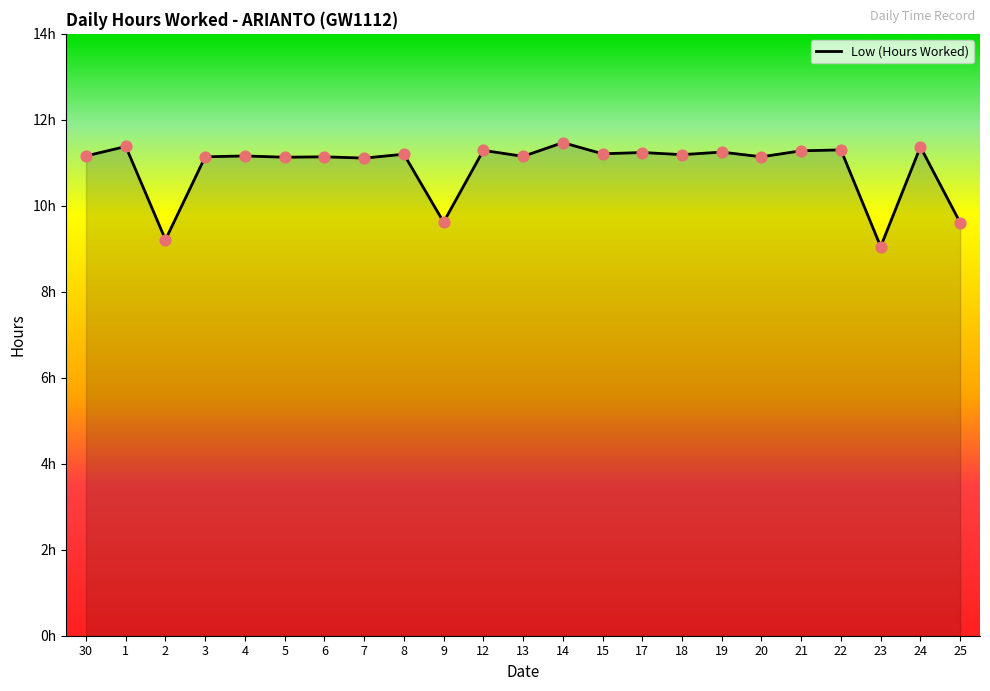

Is this an area chart (filled region under the line)?

Yes